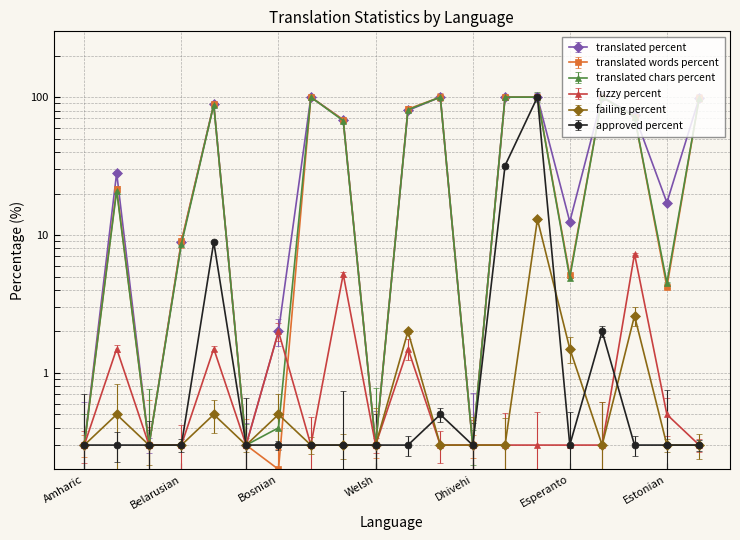

What is the value of the translated_chars_percent point at the 18th from the left?

72.1